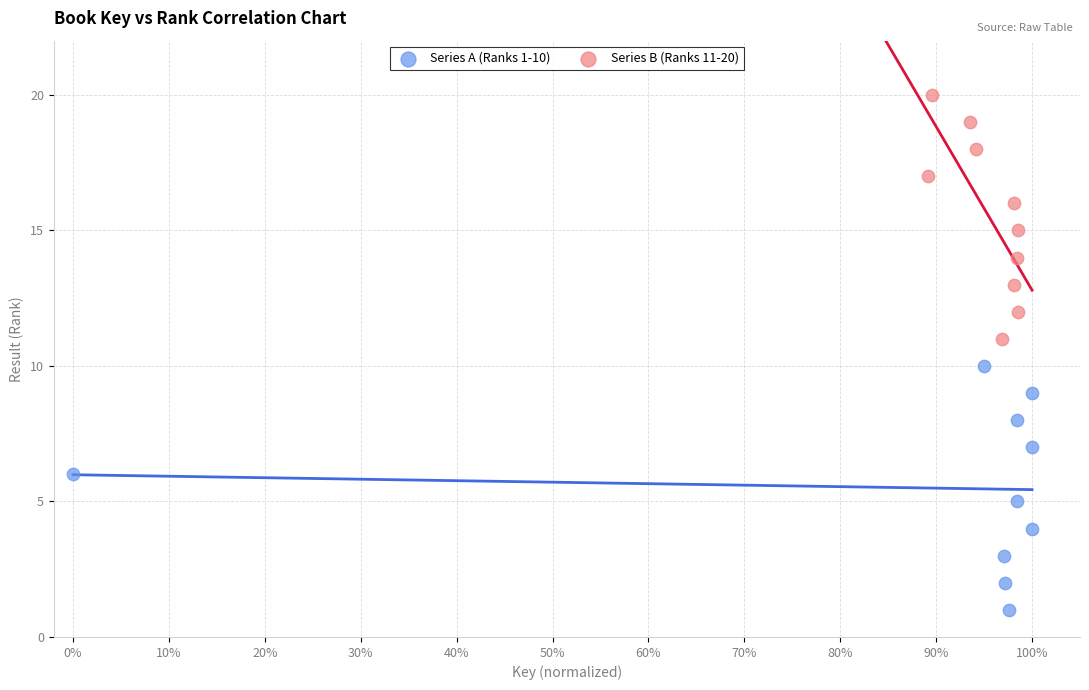

Which series reaches the minimum Y coordinate?

Series A (Ranks 1-10)